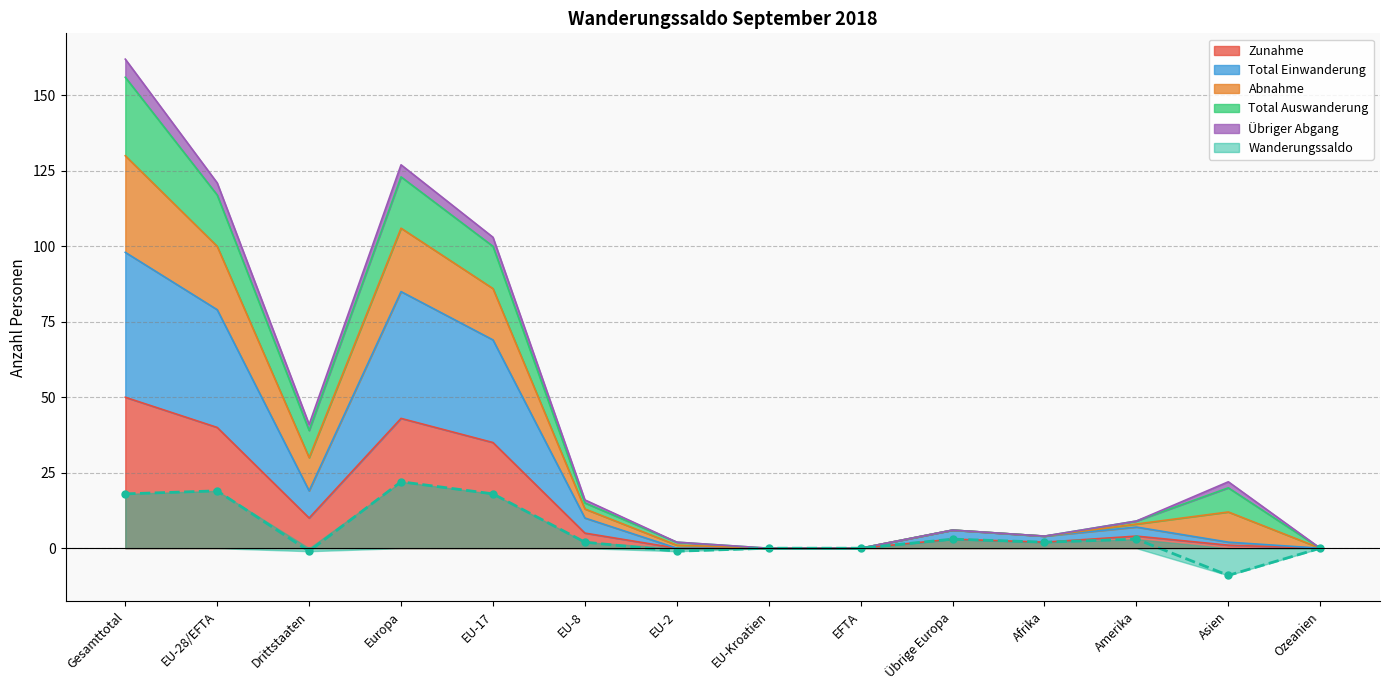

Reading right to left, what are all the values shown in this chart?

Zunahme: 0	1	4	2	3	0	0	0	5	35	43	10	40	50
Total Einwanderung: 0	2	7	4	6	0	0	0	10	69	85	19	79	98
Wanderungssaldo: 0	-9	3	2	3	0	0	-1	2	18	22	-1	19	18